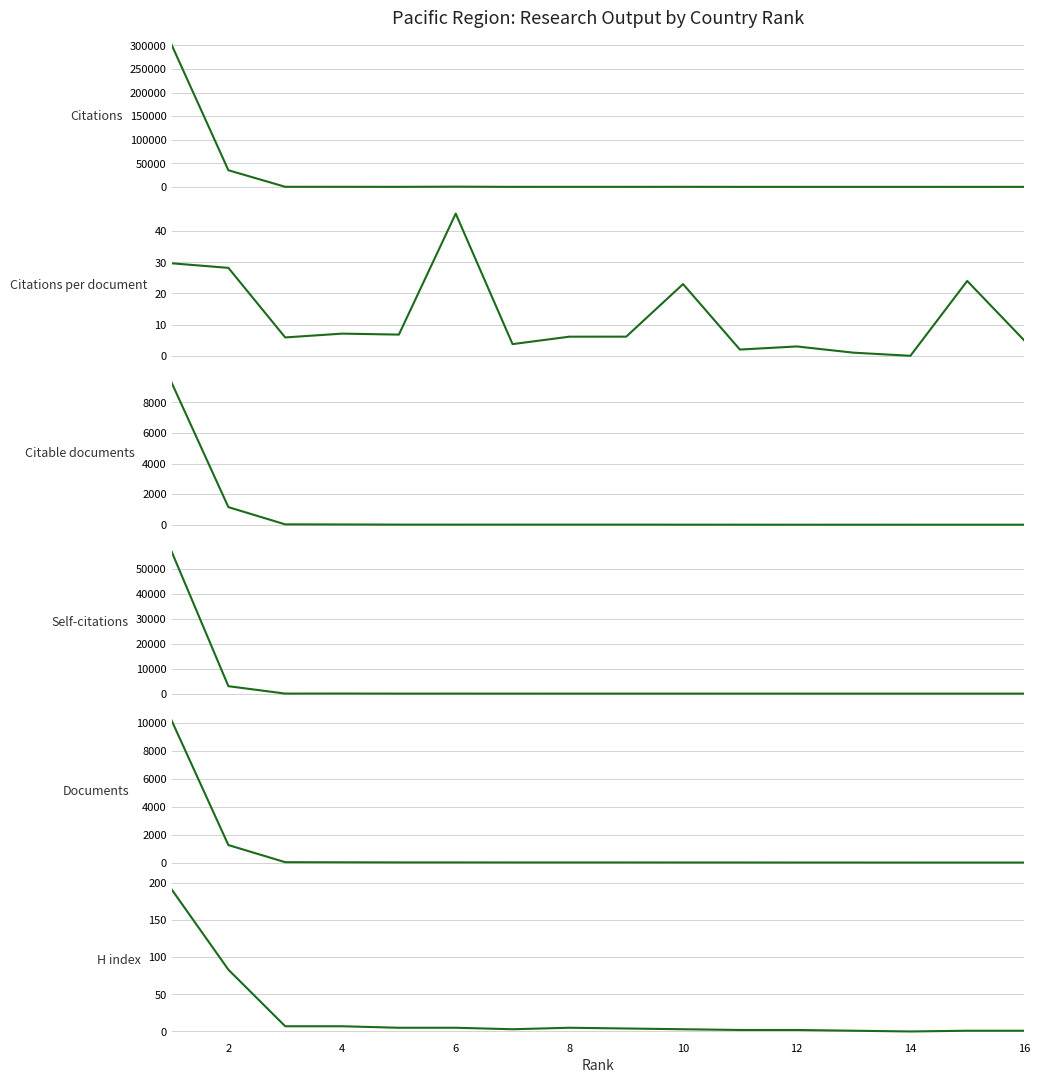

True or false: Citable documents and Citations per document intersect in this chart.

True